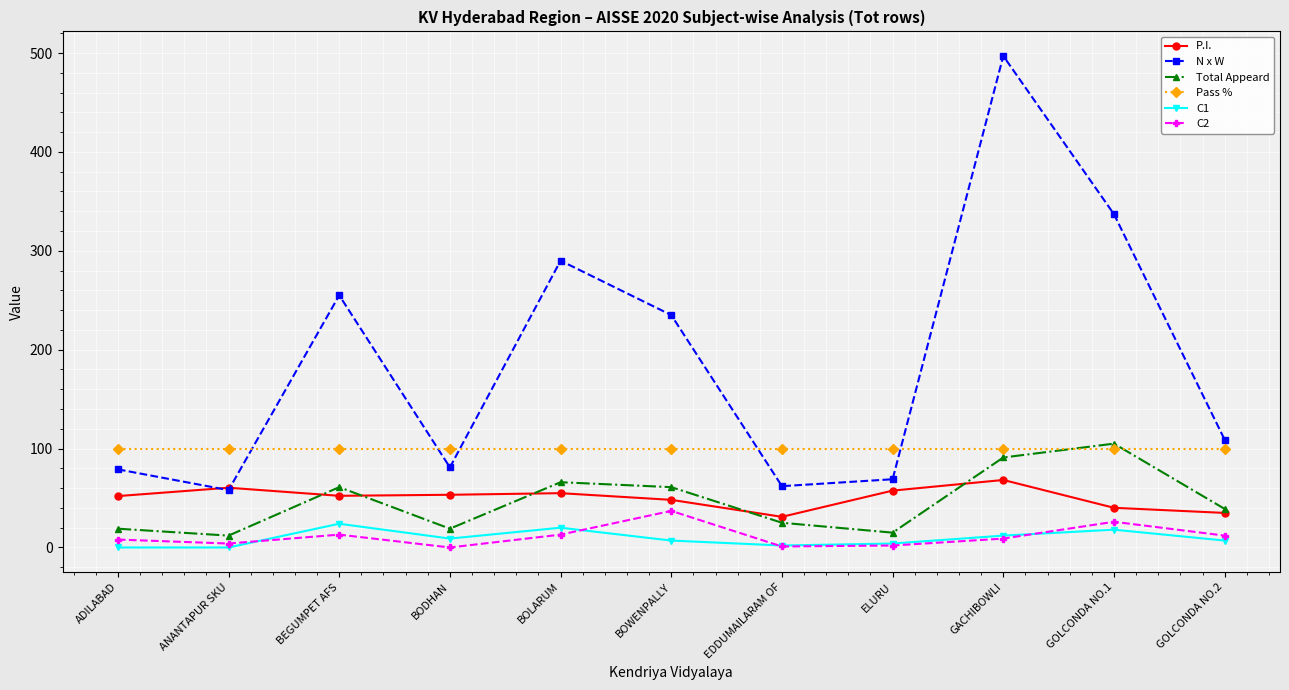

How many data points does each series have?

11